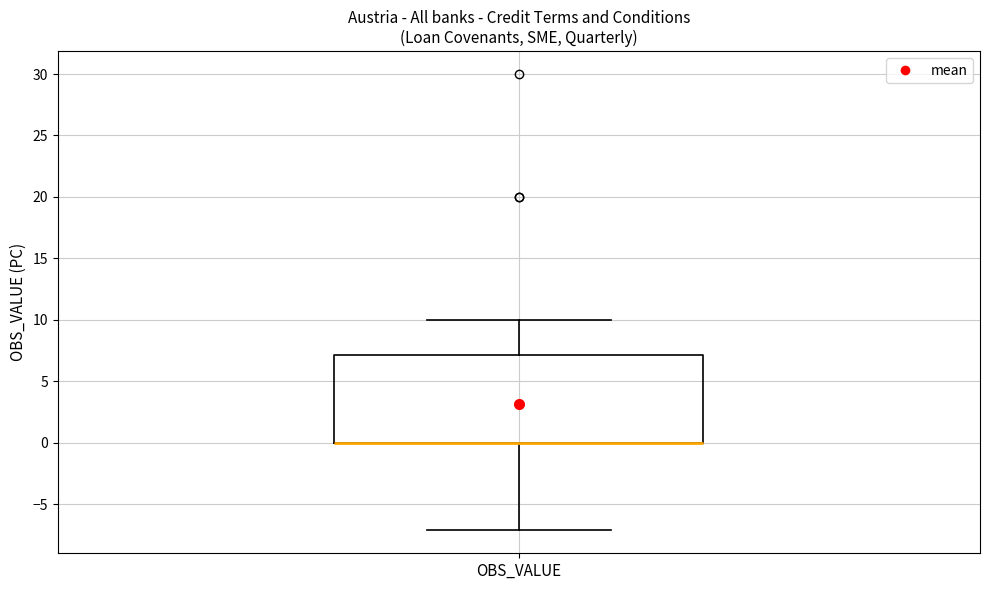

Where is the upper edge of the box for OBS_VALUE on the y-axis? The values are not printed on the chart, so give them approximately, as read against the axis.

7